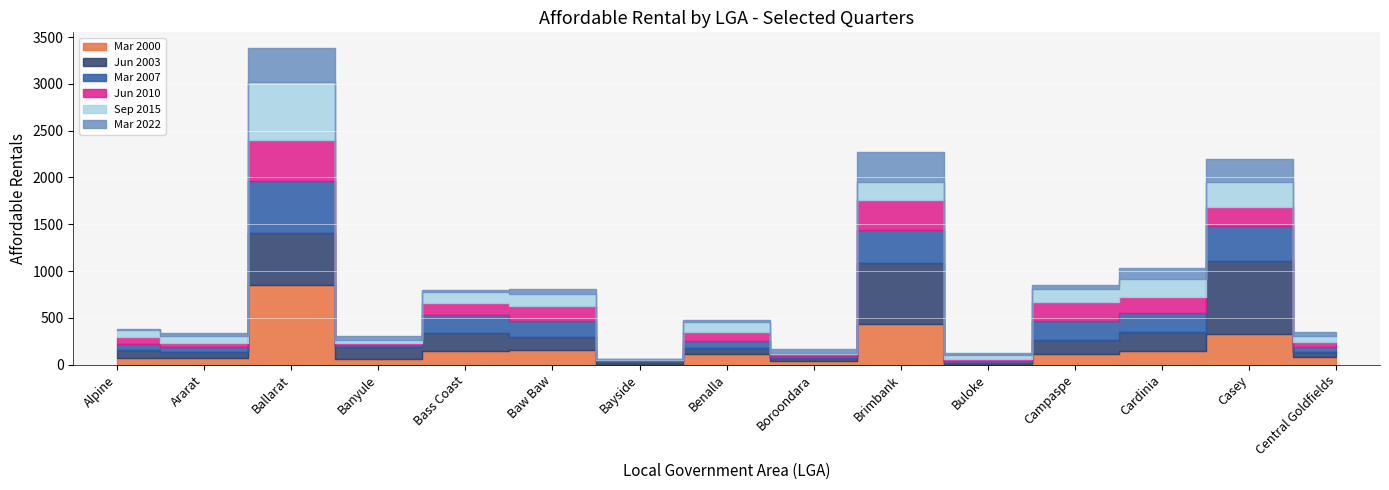

What is the label of the 15th point from the left?

Central Goldfields